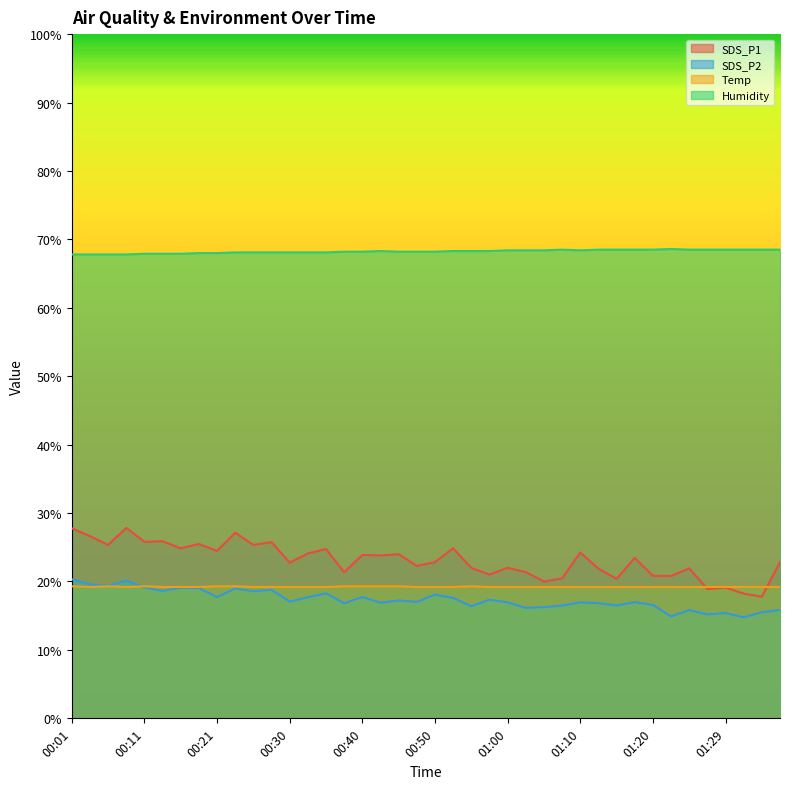

Rank the series by their maximum value, from highest to lowest.

Humidity, SDS_P1, SDS_P2, Temp